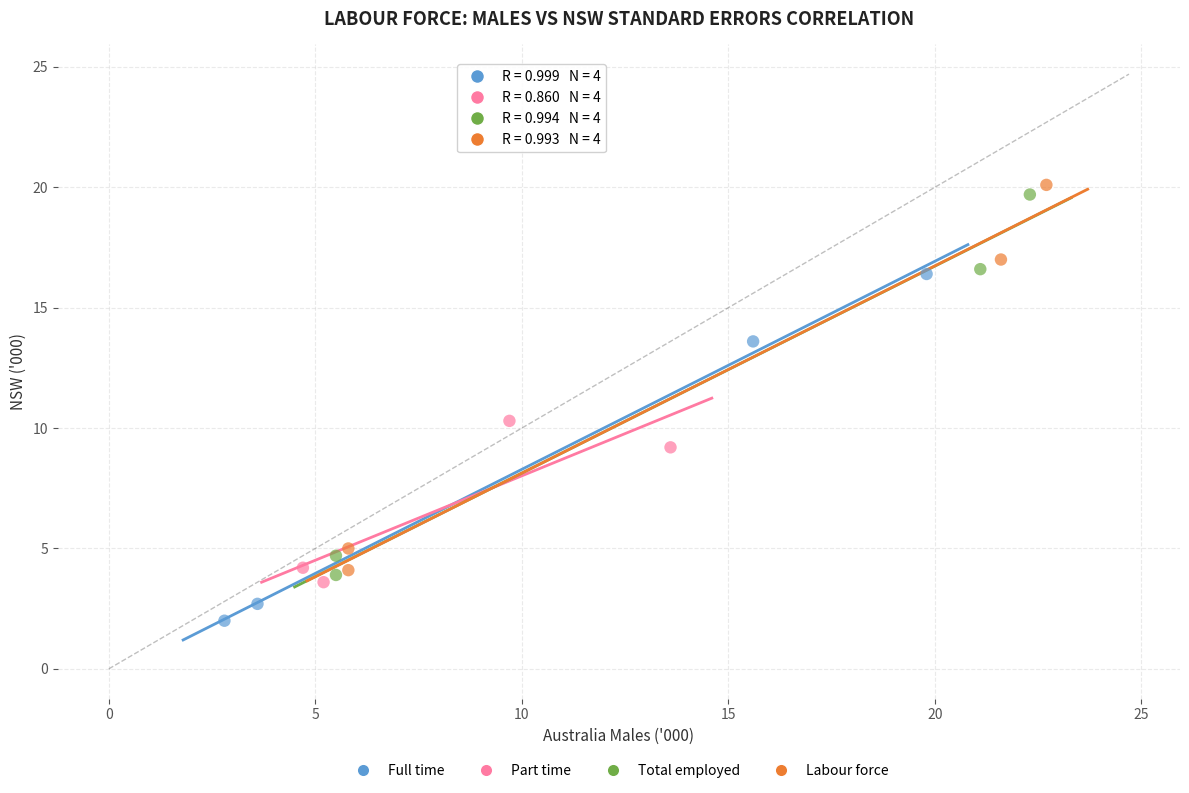

Which series contains the lowest Y value?

Full time